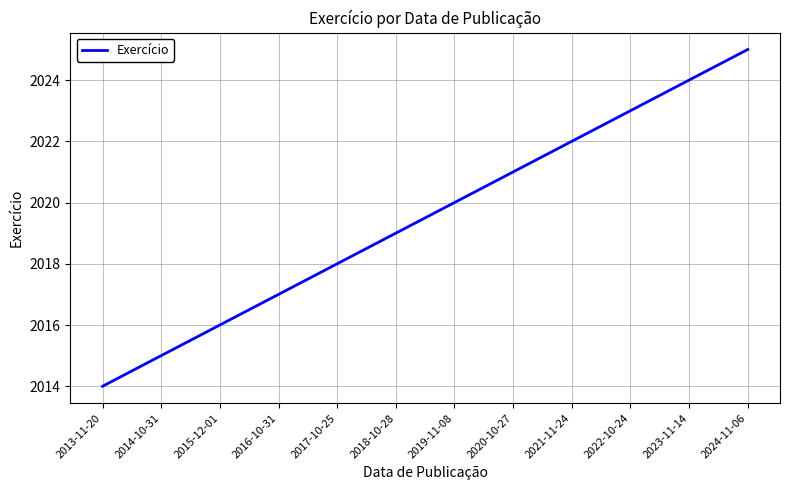

The chart shows a value of 3563 at 2013-11-20. True or false?

False